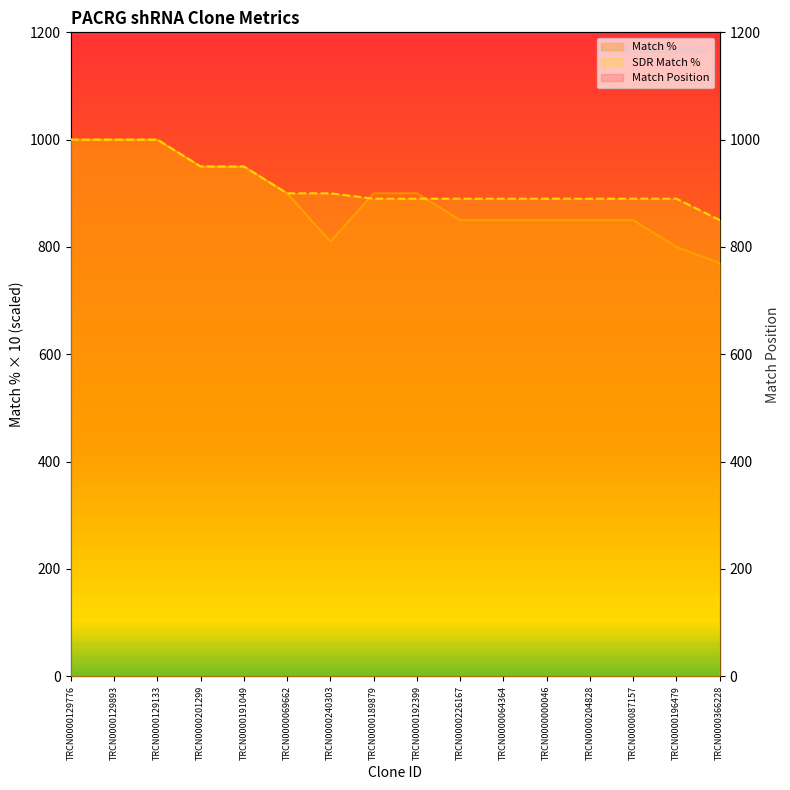

Rank the series at TRCN0000240303 from lowest to highest value.

Match Position, Match %, SDR Match %